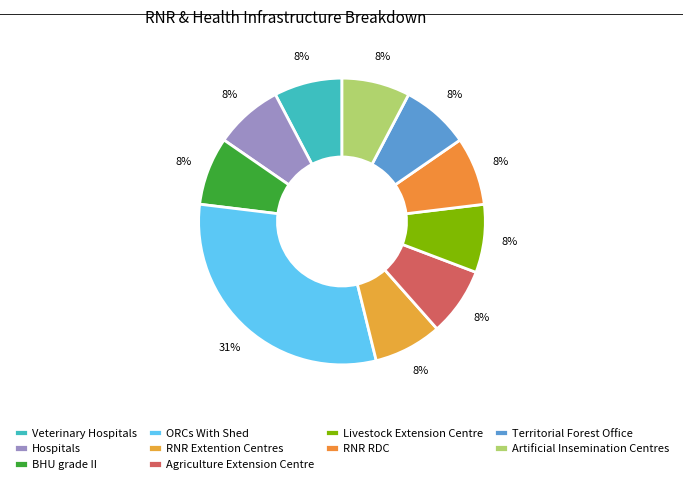

Rank the categories by value from highest to lowest.

ORCs With Shed, Veterinary Hospitals, Hospitals, BHU grade II, RNR Extention Centres, Agriculture Extension Centre, Livestock Extension Centre, RNR RDC, Territorial Forest Office, Artificial Insemination Centres